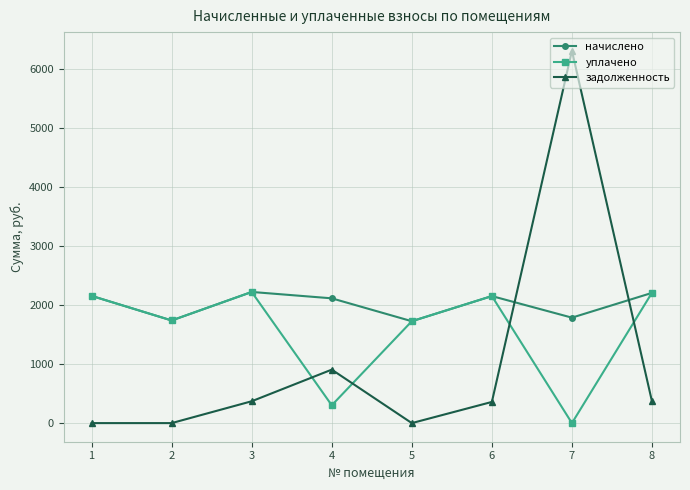

What is the sum of the задолженность values at 4 and 5?

906.3